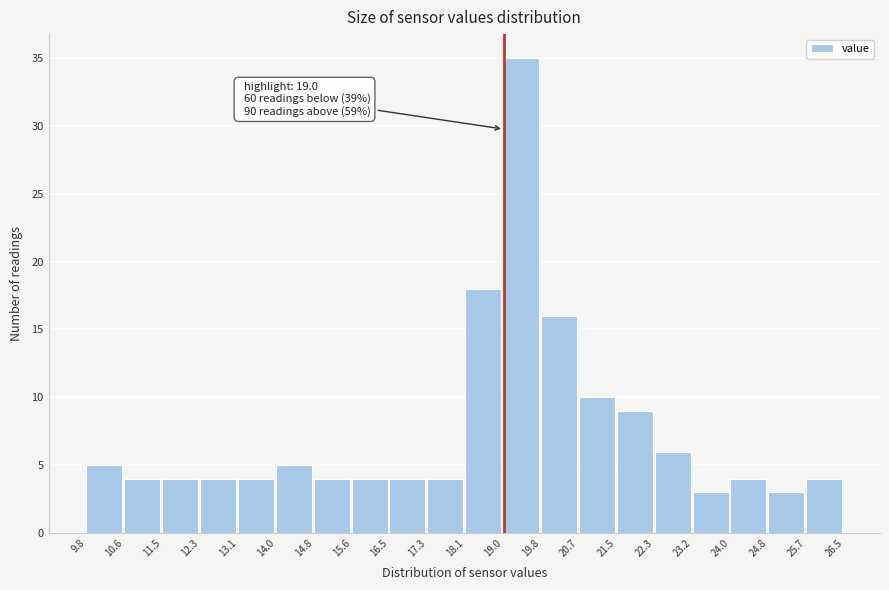

Which range on the x-axis has the tallest bar?

19.0 to 19.8